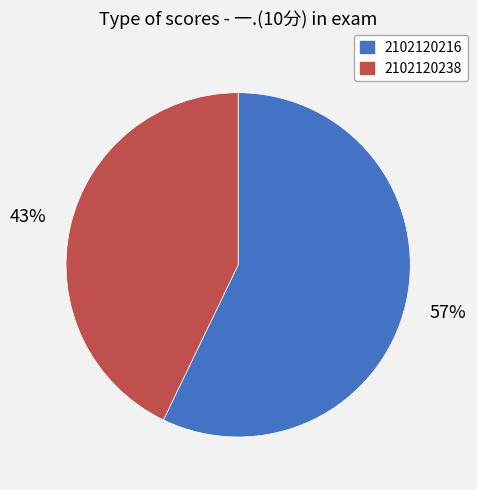

Count the number of slices in the pie.

2